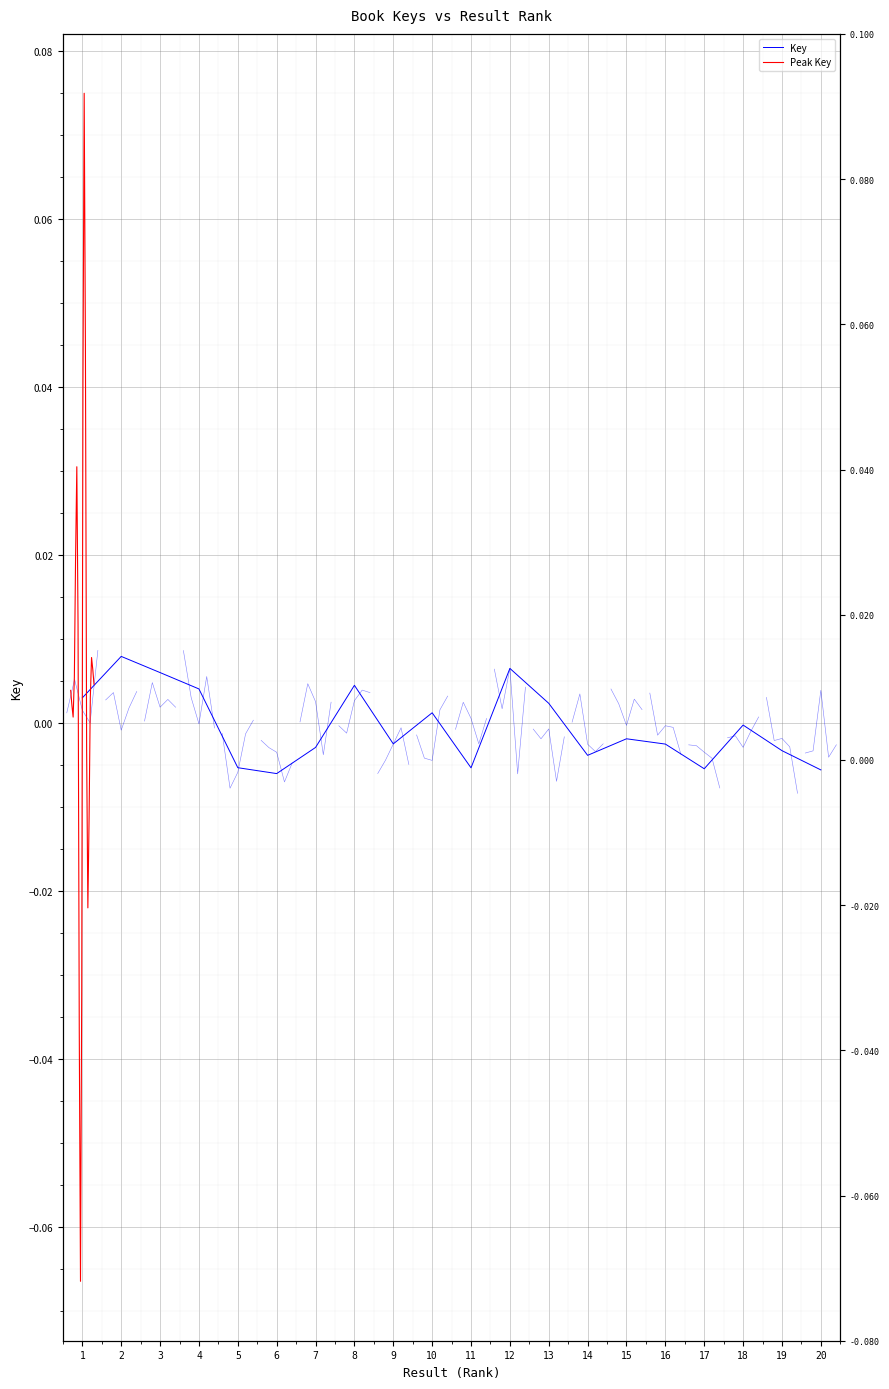

Where does the Key series first go above 0?

1